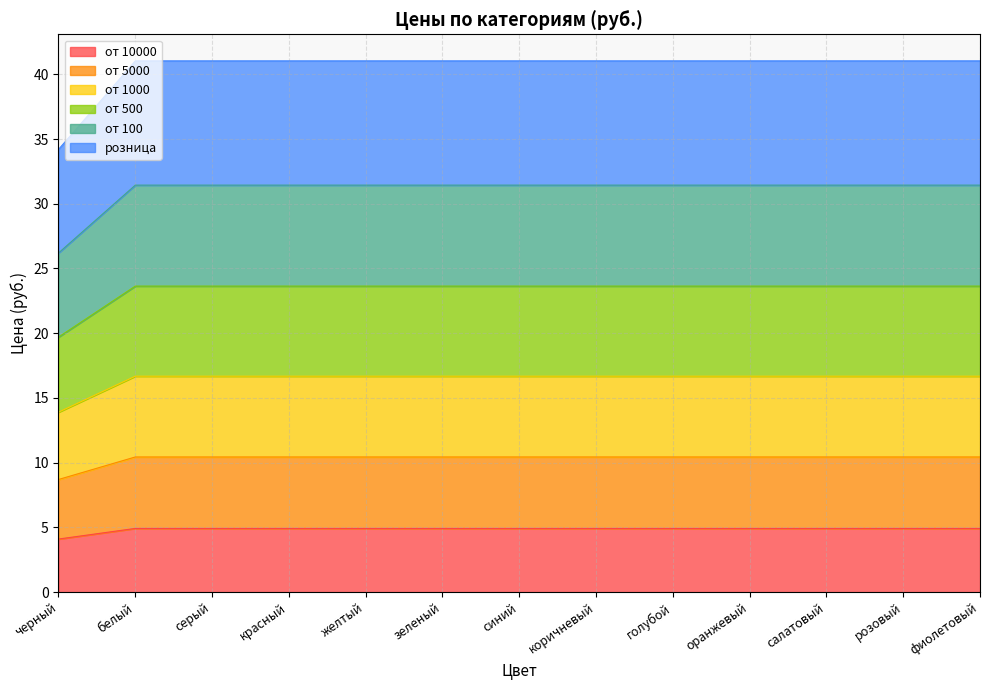

Does the chart display data point markers on the line(s)?

No